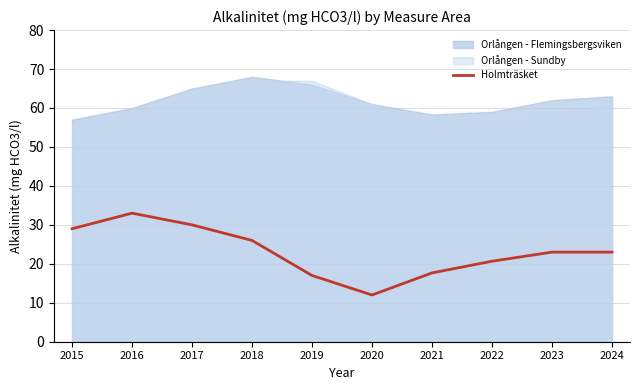

True or false: the data shows 26.0 at 2018.

True